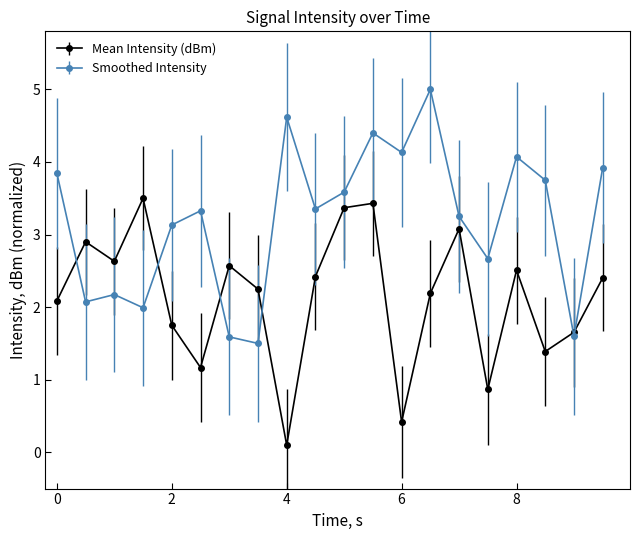

What is the maximum value for Mean Intensity (dBm)?

3.5